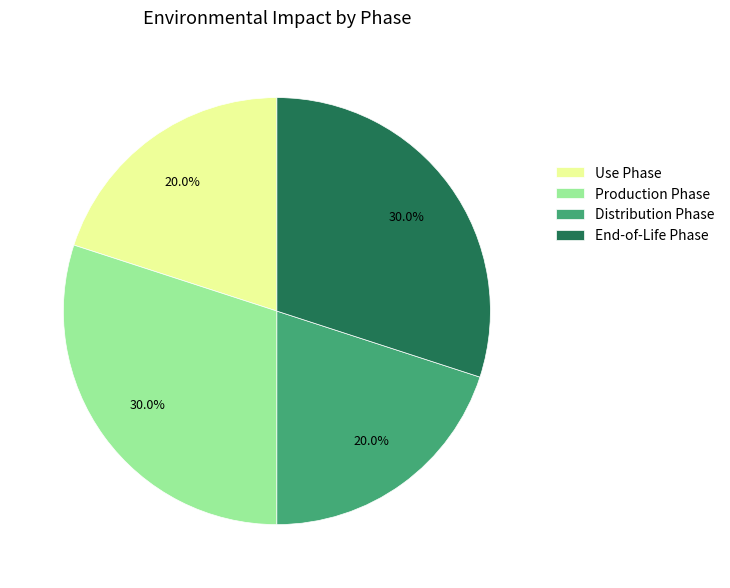

What is the ratio of the value at End-of-Life Phase to the value at Use Phase?

1.5